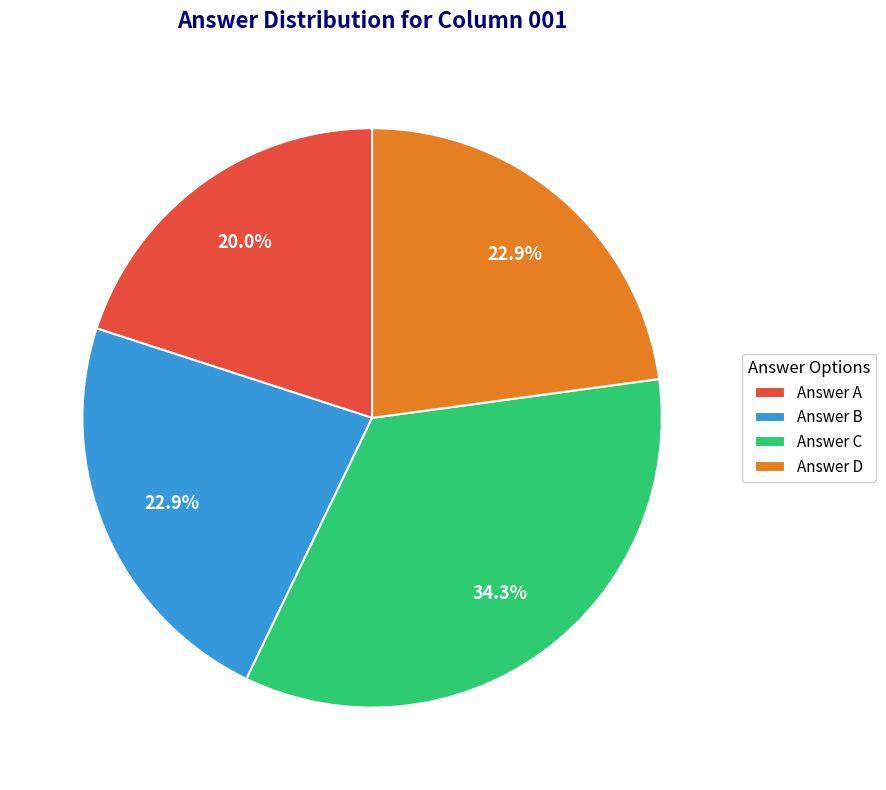

What is the largest slice in the pie chart?

Answer C